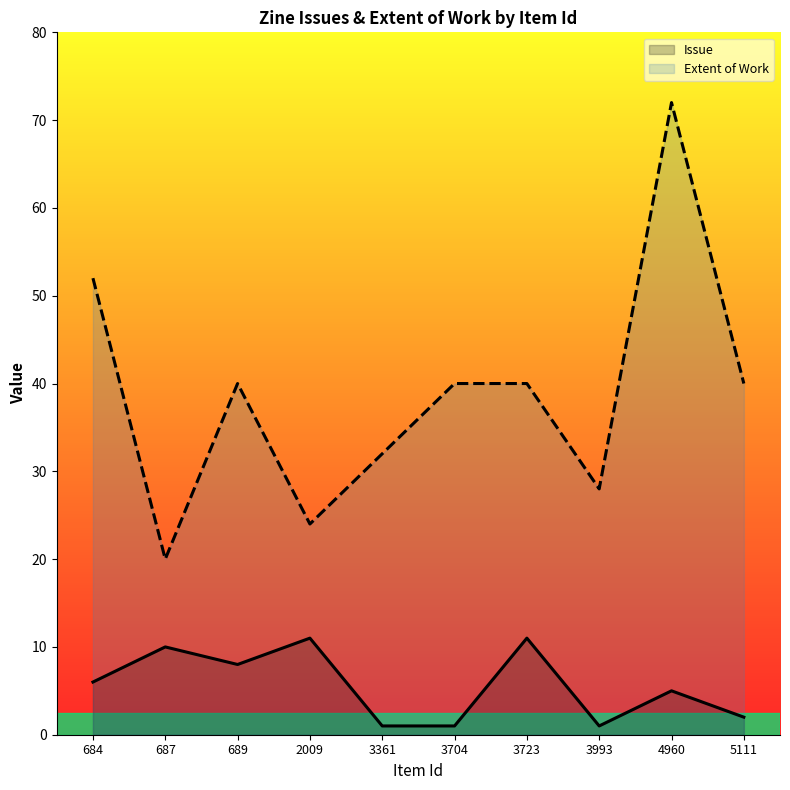

At which label is Item Type Metadata:Issue closest to 6?

684